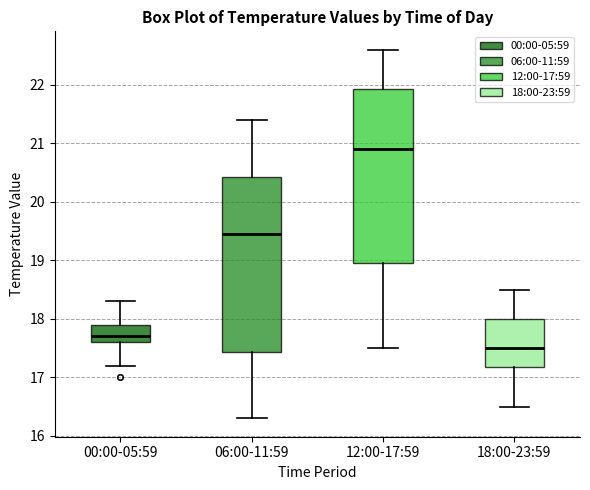

Reading left to right, transcribe this box plot: for each box, give where its median line is, the range the box spans, and where its two whiskers end, as read against the y-axis. The values are not printed on the chart, so give them approximately, as read against the axis.

00:00-05:59: median 17.7, box 17.6 to 17.9, whiskers 17.2 to 18.3
06:00-11:59: median 19.5, box 17.4 to 20.4, whiskers 16.3 to 21.4
12:00-17:59: median 20.9, box 19.0 to 21.9, whiskers 17.5 to 22.6
18:00-23:59: median 17.5, box 17.2 to 18.0, whiskers 16.5 to 18.5